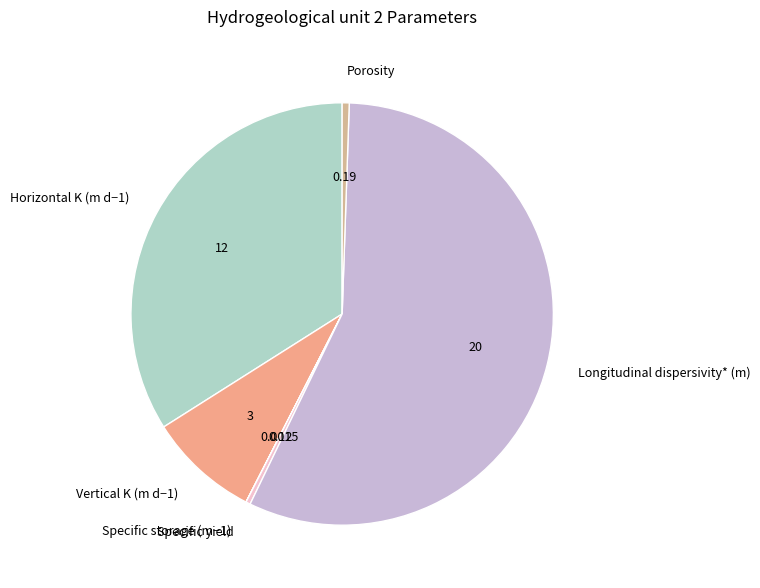

Between Specific yield and Horizontal K (m d−1), which is larger?

Horizontal K (m d−1)